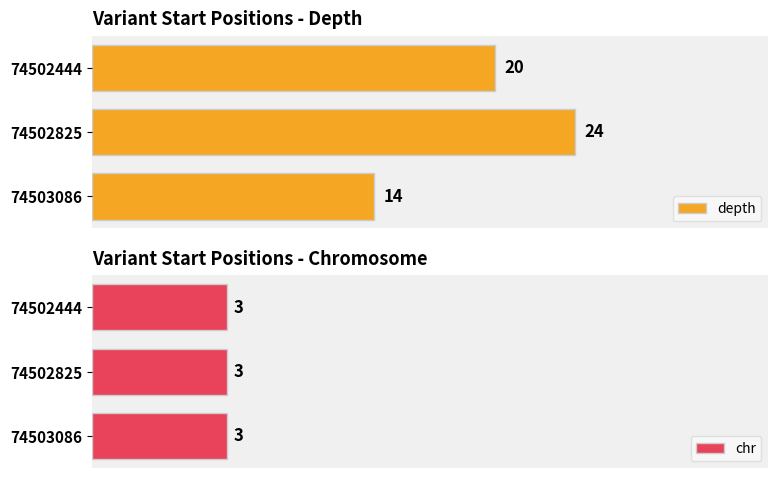

Is the value of chr at 5 greater than the value of depth at 5?

No